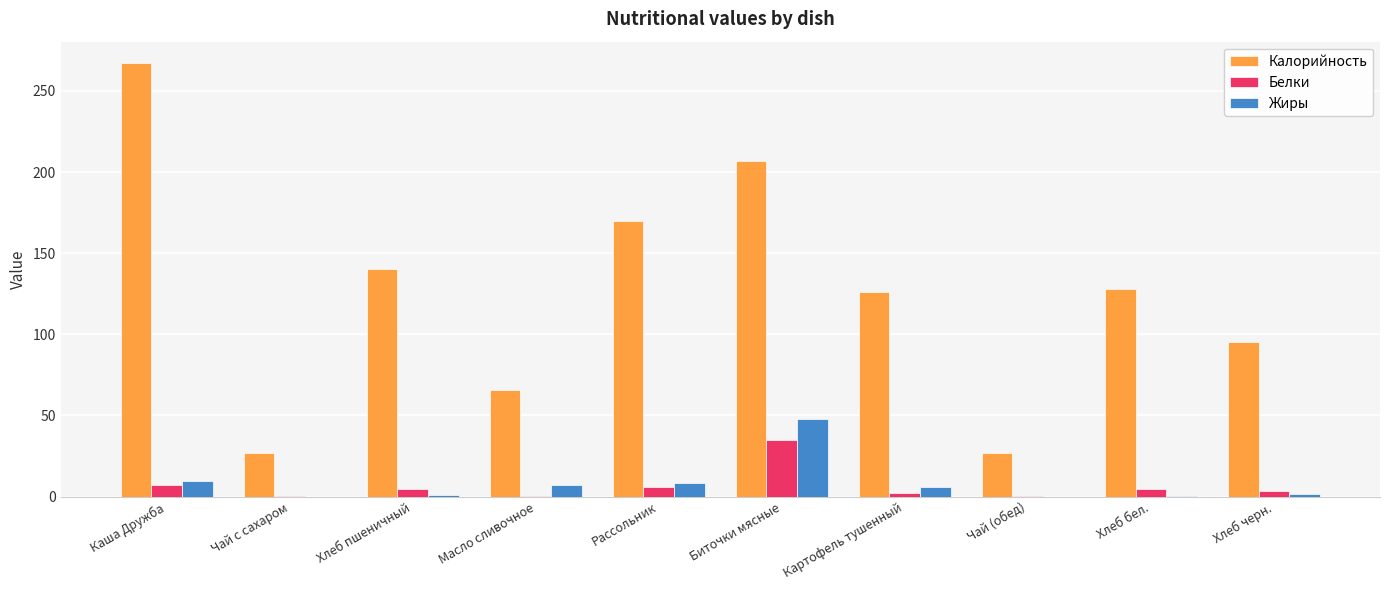

What is the greatest value displayed?

267.0